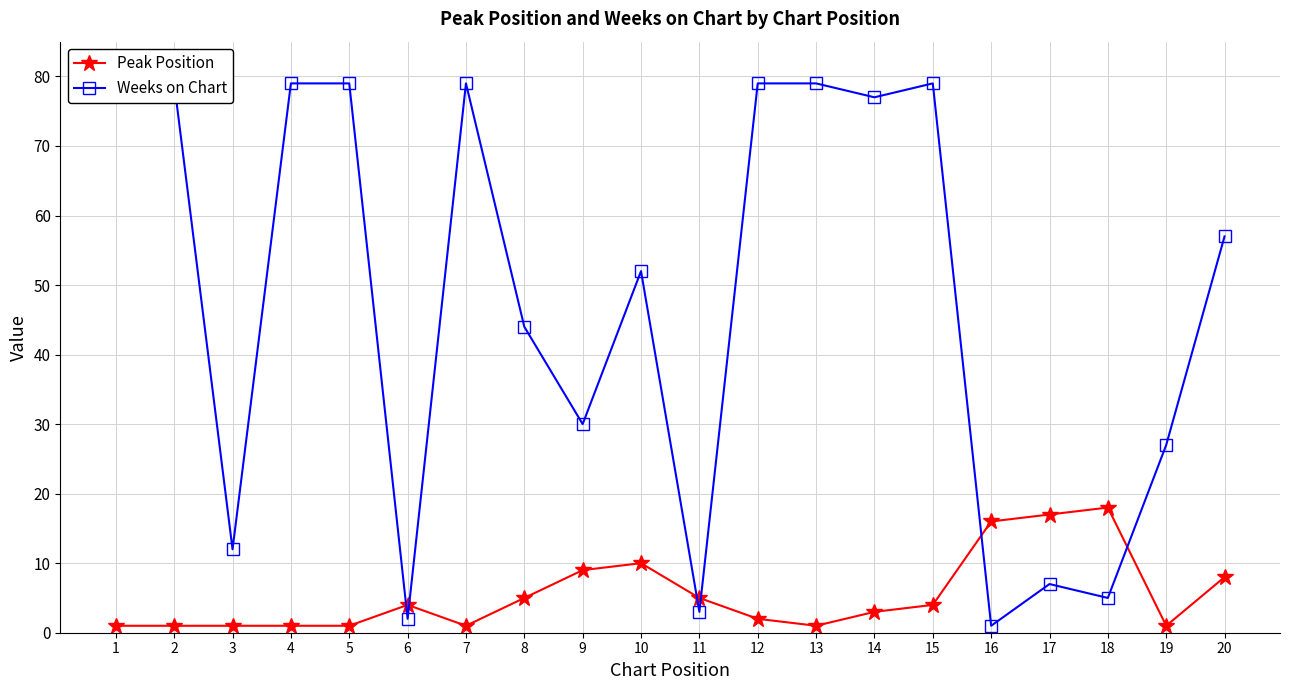

What are all the series names shown in the legend?

Peak Position, Weeks on Chart